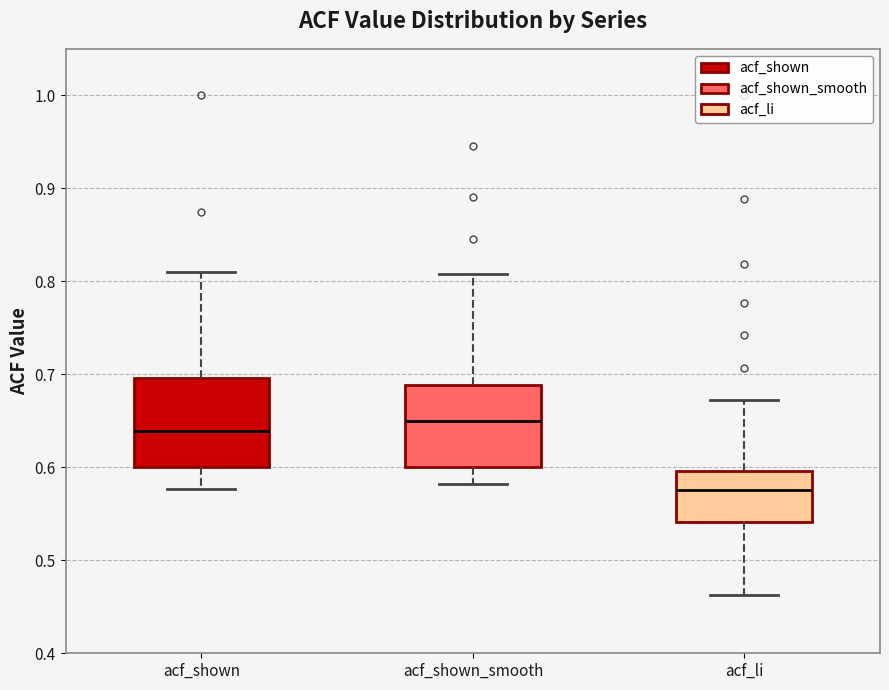

Reading left to right, transcribe this box plot: for each box, give where its median line is, the range the box spans, and where its two whiskers end, as read against the y-axis. The values are not printed on the chart, so give them approximately, as read against the axis.

acf_shown: median 0.64, box 0.60 to 0.70, whiskers 0.58 to 0.81
acf_shown_smooth: median 0.65, box 0.60 to 0.69, whiskers 0.58 to 0.81
acf_li: median 0.58, box 0.54 to 0.60, whiskers 0.46 to 0.67